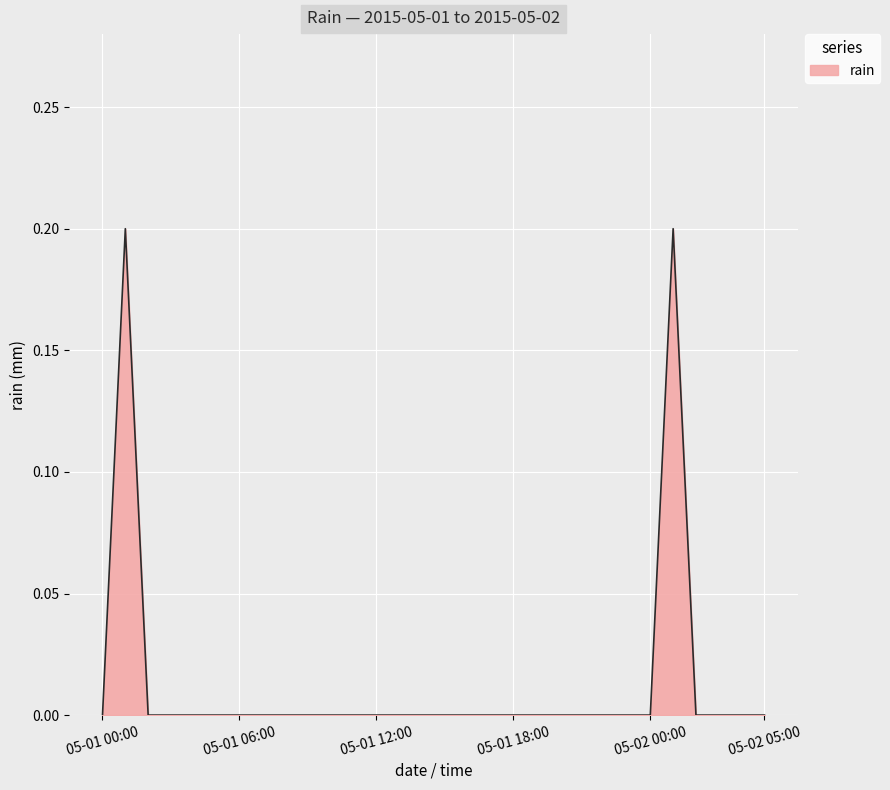

How many lines are shown in the chart?

1